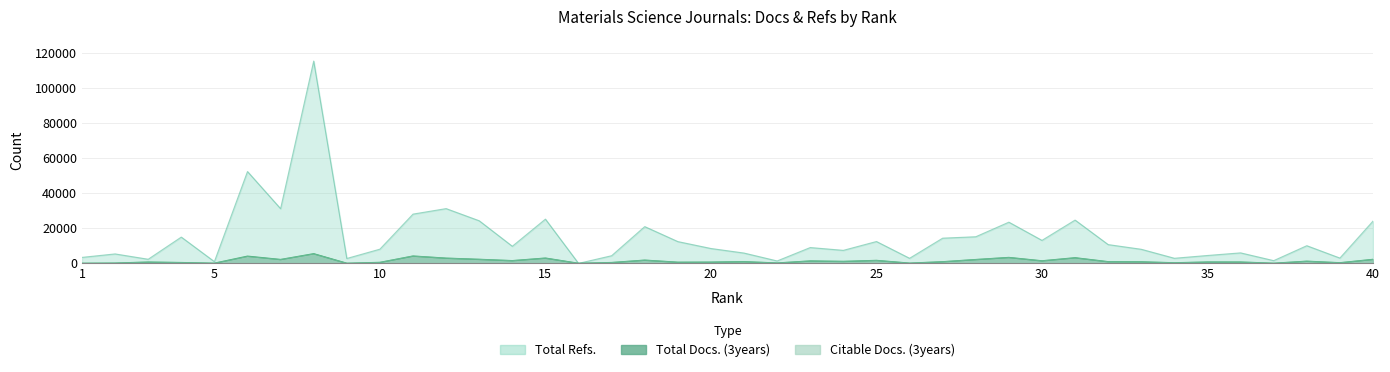

What is the total value across all series at 37?

1647